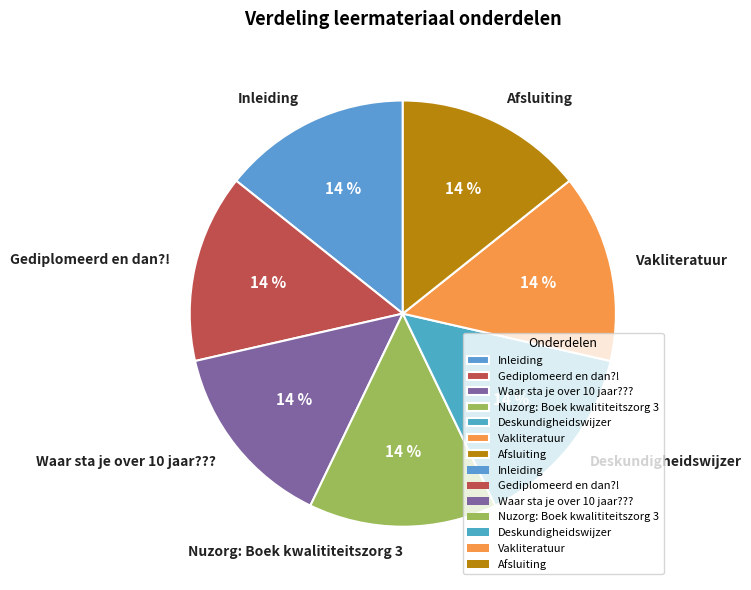

Combined, do Nuzorg: Boek kwalititeitszorg 3 and Afsluiting account for over 50%?

No